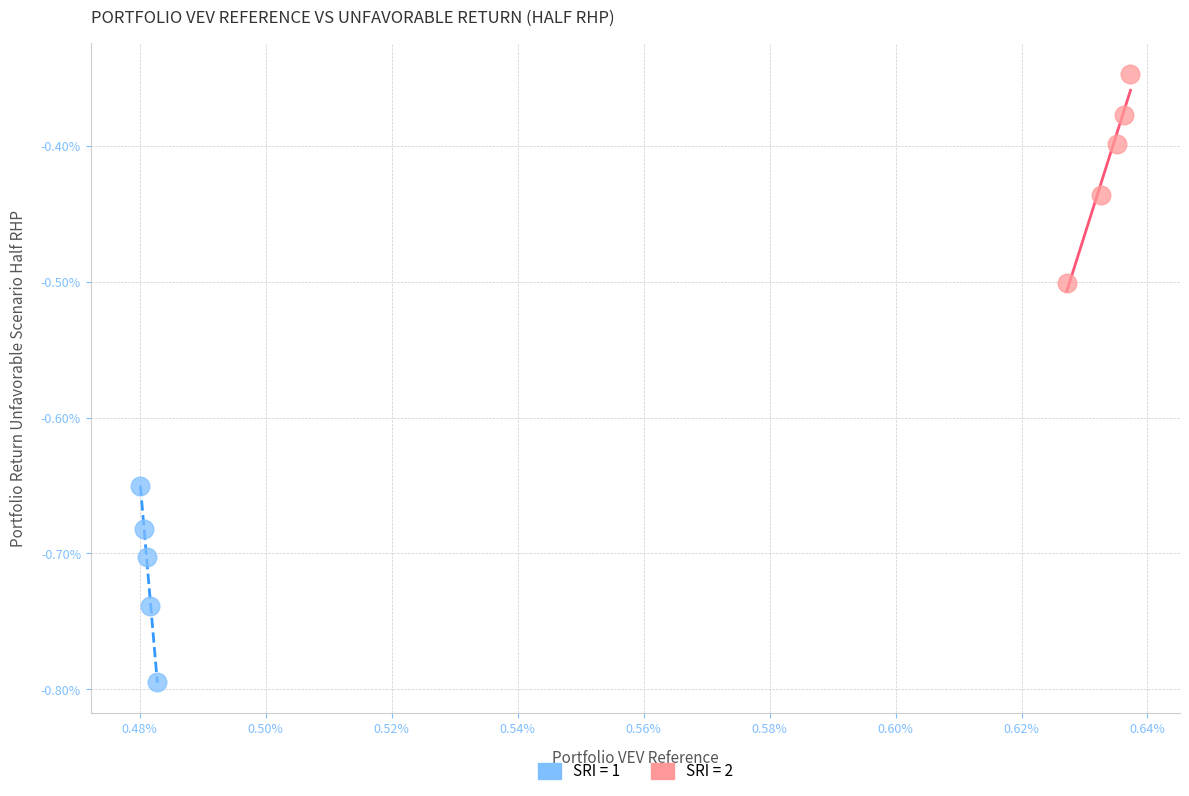

What are all the series names shown in the legend?

SRI = 1, SRI = 2